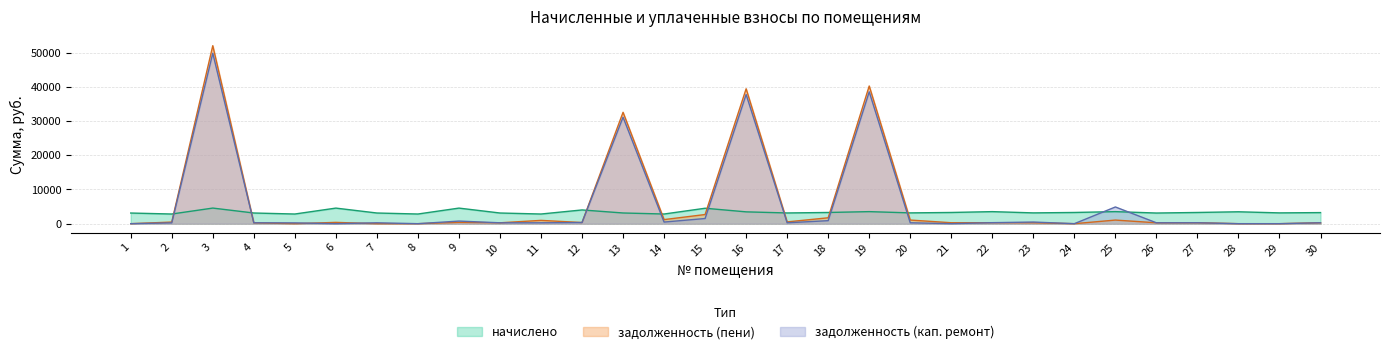

At which label does задолженность (пени) first exceed 334?

2